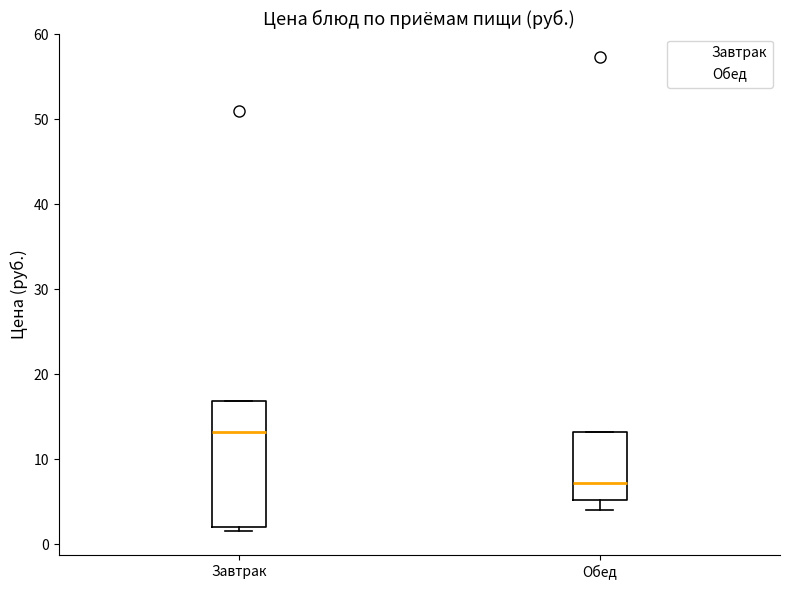

Reading left to right, transcribe this box plot: for each box, give where its median line is, the range the box spans, and where its two whiskers end, as read against the y-axis. The values are not printed on the chart, so give them approximately, as read against the axis.

Завтрак: median 13, box 2 to 17, whiskers 2 (just below the box's lower edge) to 17
Обед: median 7, box 5 to 13, whiskers 4 to 13